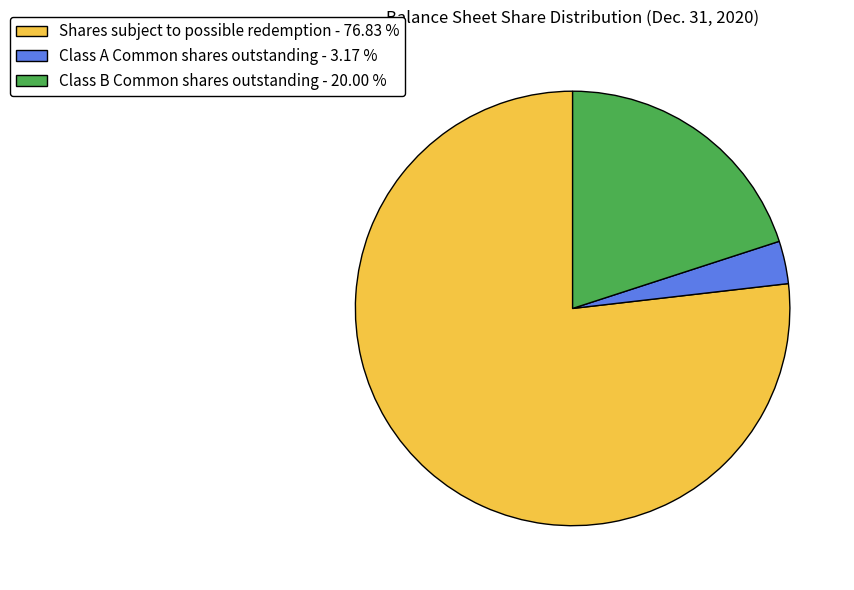

Is there a majority slice in this chart?

Yes